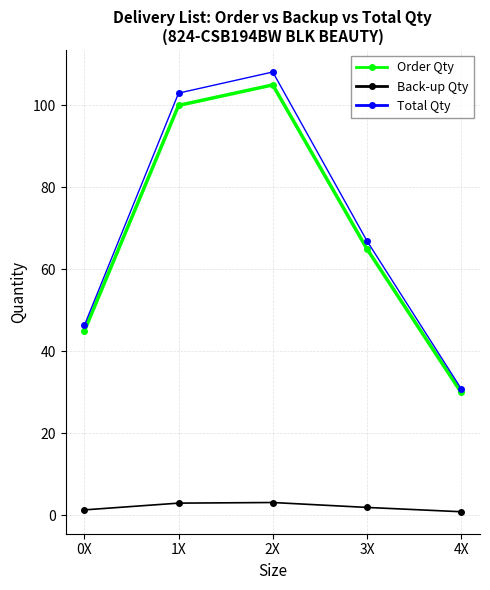

How many lines are shown in the chart?

3